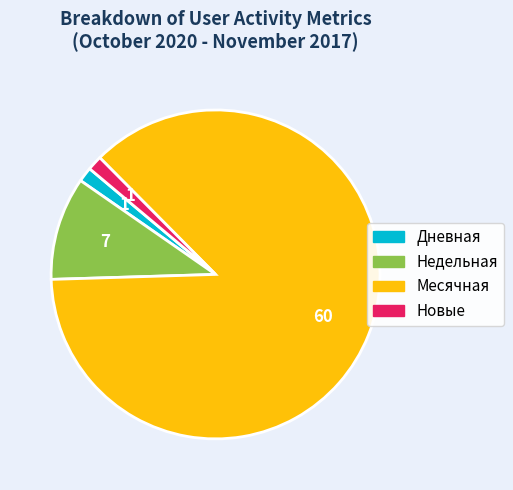

Which has a higher value, Новые or Недельная?

Недельная